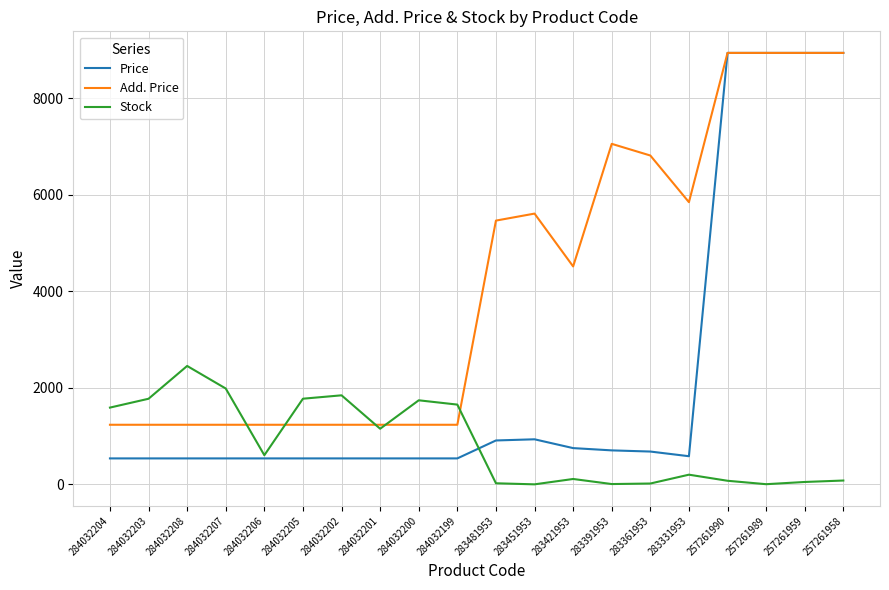

Rank the series by their average value, from lowest to highest.

Stock, Price, Add. Price